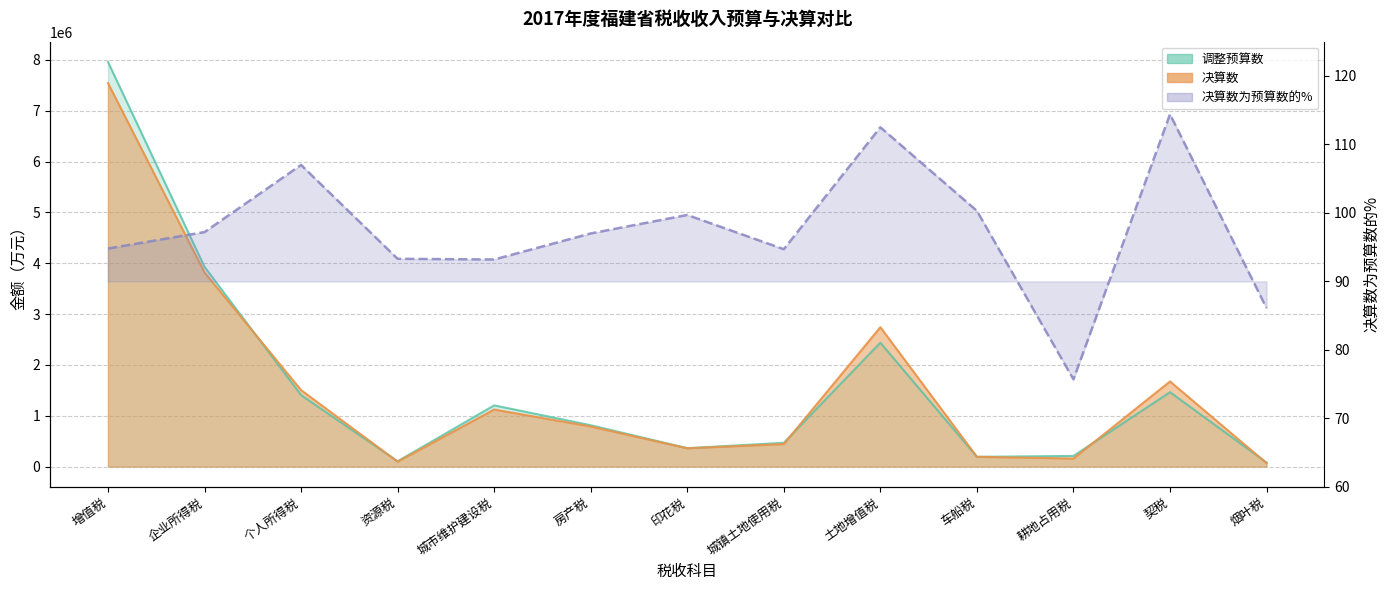

What is the label of the 1st point from the left?

增值税